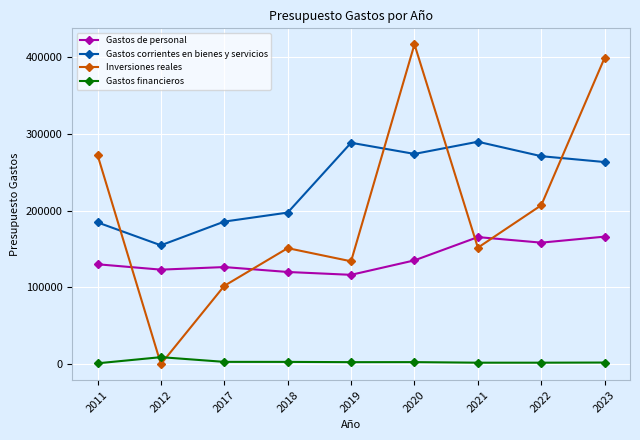

What is the lowest value of the Gastos corrientes en bienes y servicios series?

154700.0